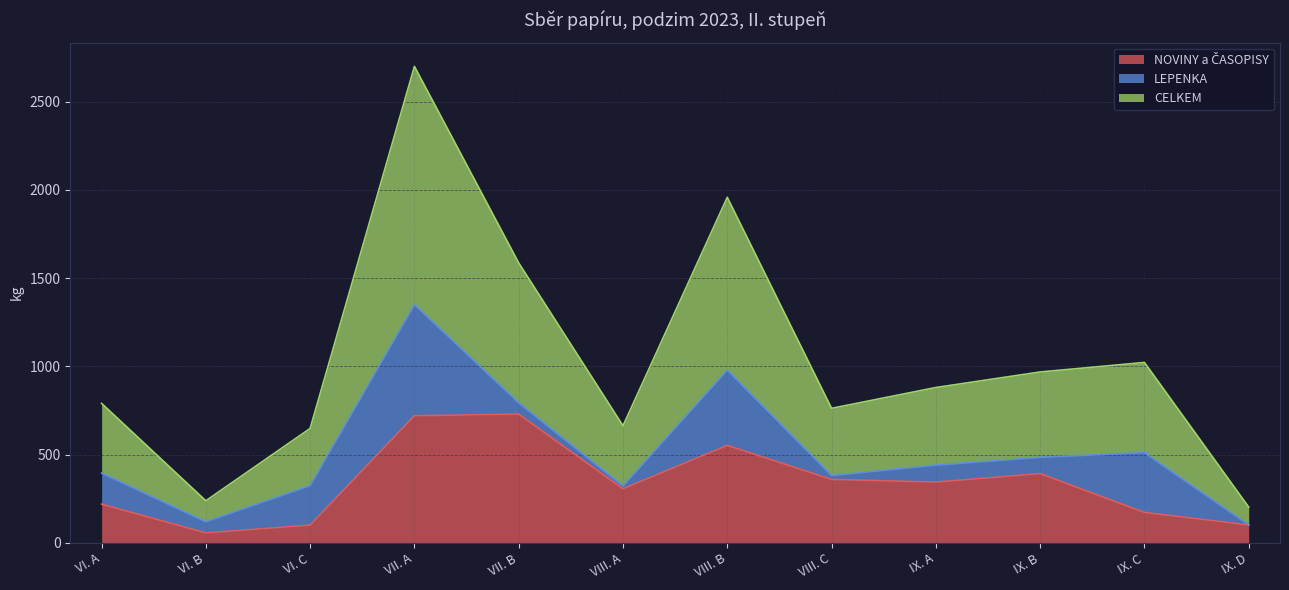

At which label does CELKEM first exceed 880?

VII. A